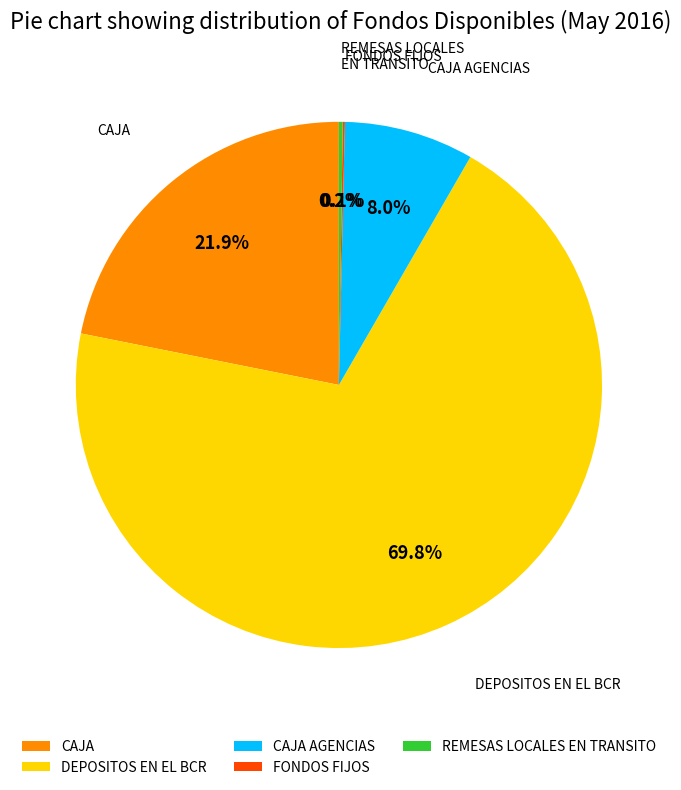

To the nearest percent, what percentage of the pie is CAJA?

22%